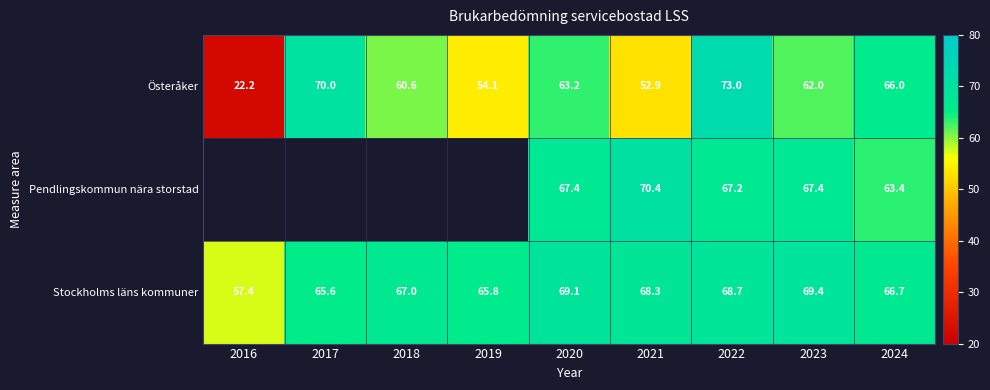

The value of Stockholms läns kommuner at 2019 is 65.8. True or false?

True